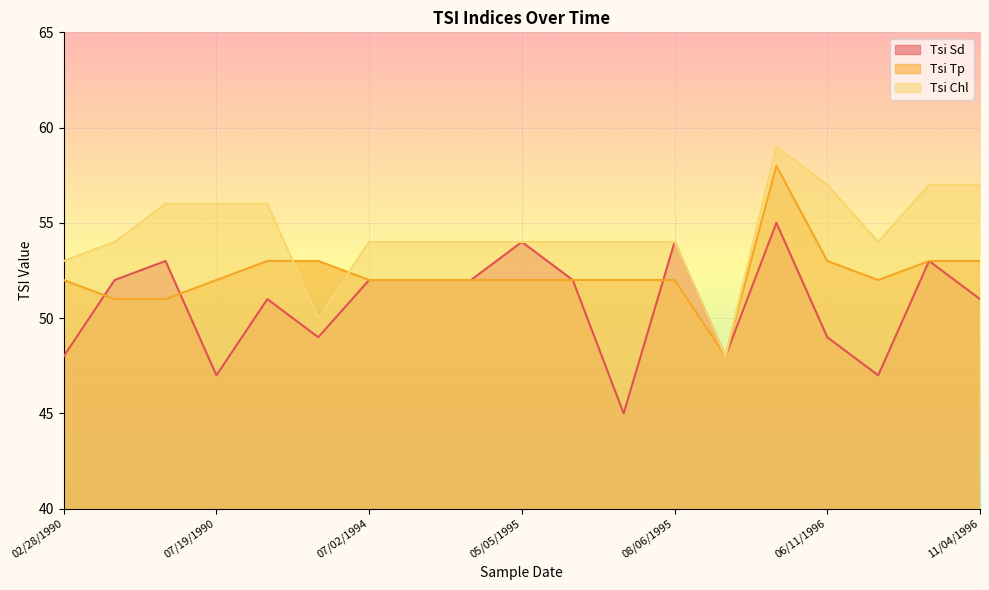

At which category is the sum across all series the highest?

05/13/1996